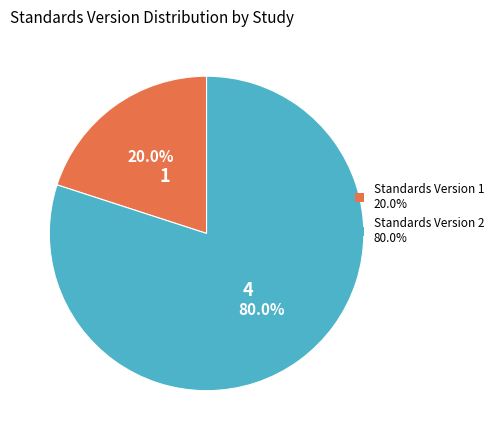

Is there any slice that represents more than half of the pie?

Yes